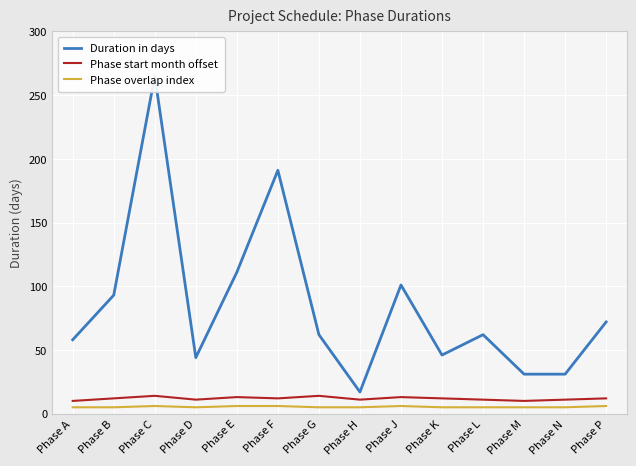

How many values in the Duration in days series exceed 62?

6